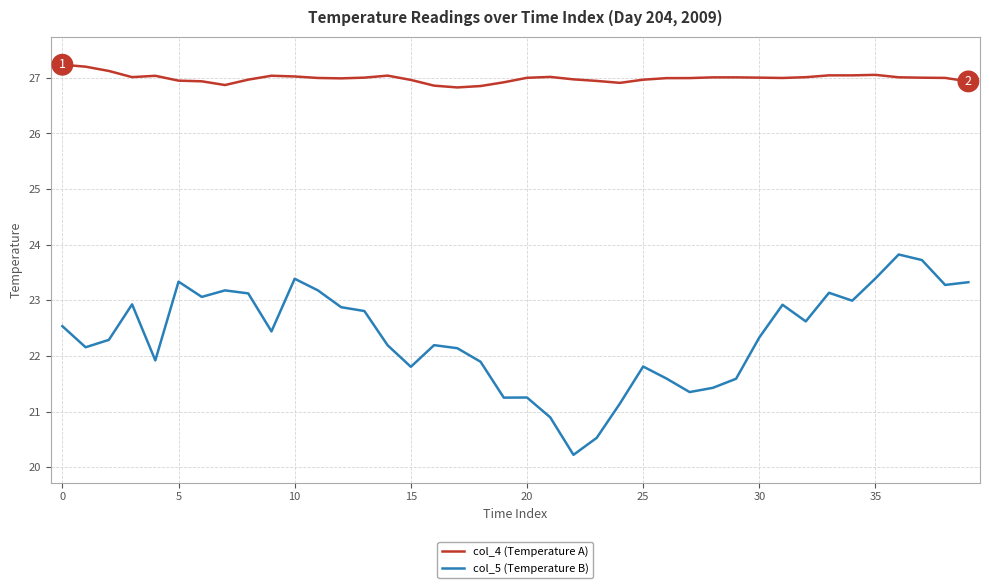

List the series in order of their overall mean, highest first.

col_4 (Temperature A), col_5 (Temperature B)